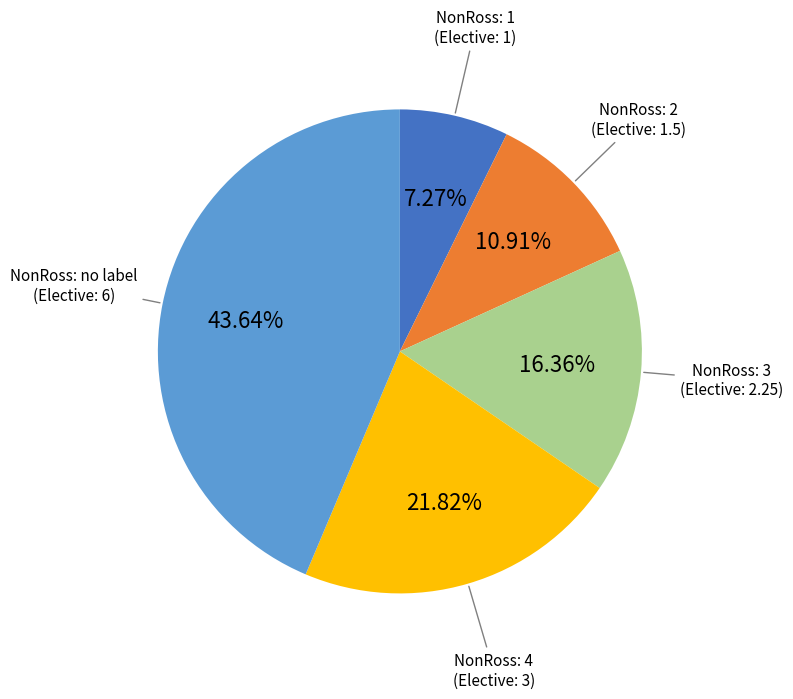

To the nearest percent, what is the difference between the largest and smallest slice percentages?

36%